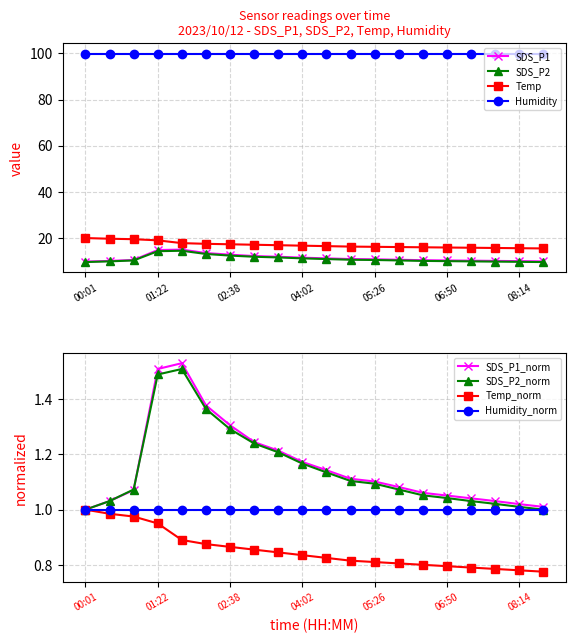

List the labels in order of SDS_P1 value, largest first.

01:42, 01:22, 02:10, 02:38, 03:06, 03:34, 04:02, 04:30, 04:58, 05:26, 05:54, 00:56, 06:22, 06:50, 07:18, 00:29, 07:46, 08:14, 08:42, 00:01